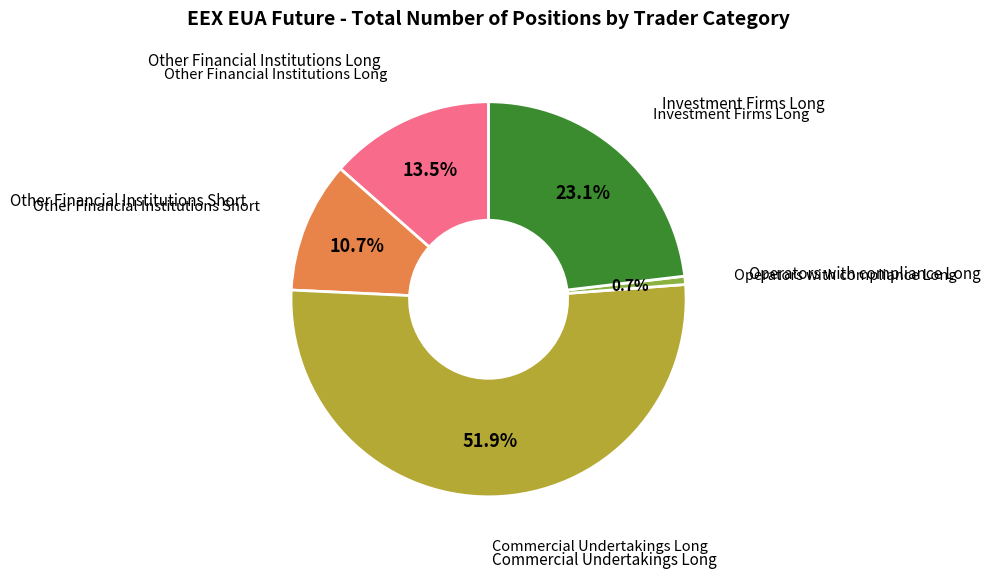

The Other Financial Institutions Long slice represents 1% of the pie. True or false?

False